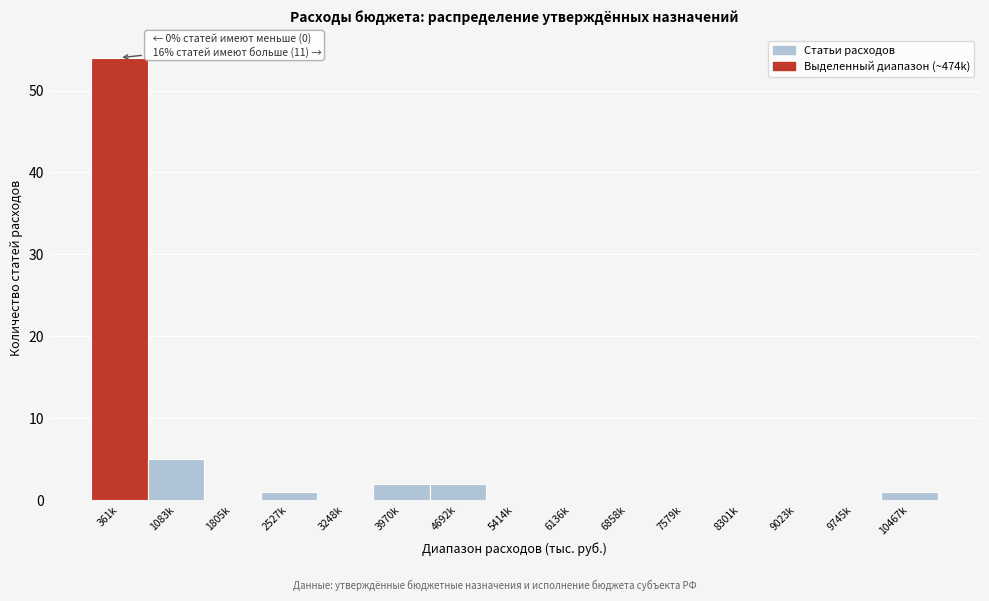

Reading left to right, list all the values displayed in this chart.

361k=54	1083k=5	1805k=0	2527k=1	3248k=0	3970k=2	4692k=2	5414k=0	6136k=0	6858k=0	7579k=0	8301k=0	9023k=0	9745k=0	10467k=1